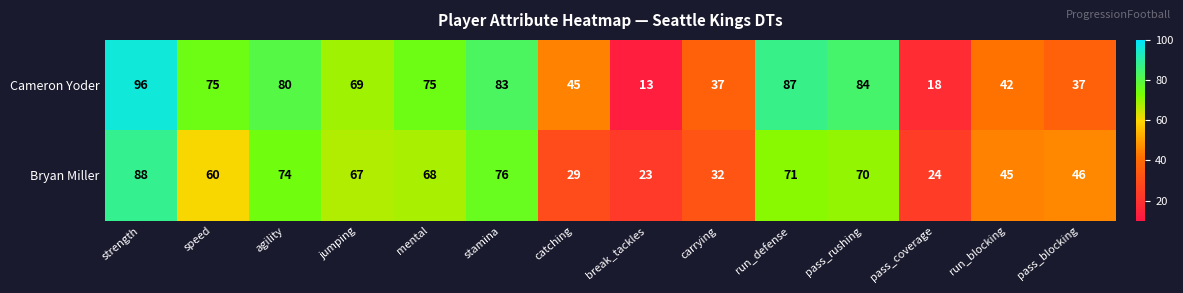

Which label corresponds to the largest value in the chart?

strength